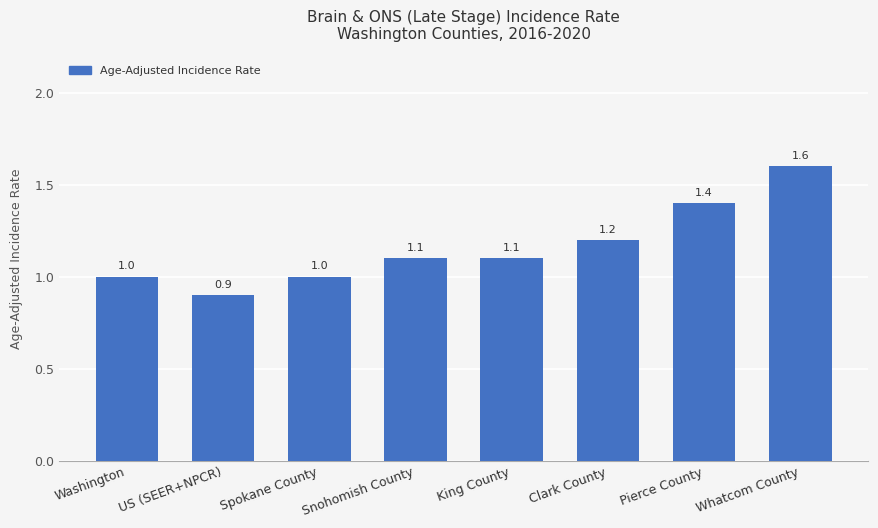

How many values are below 1?

1